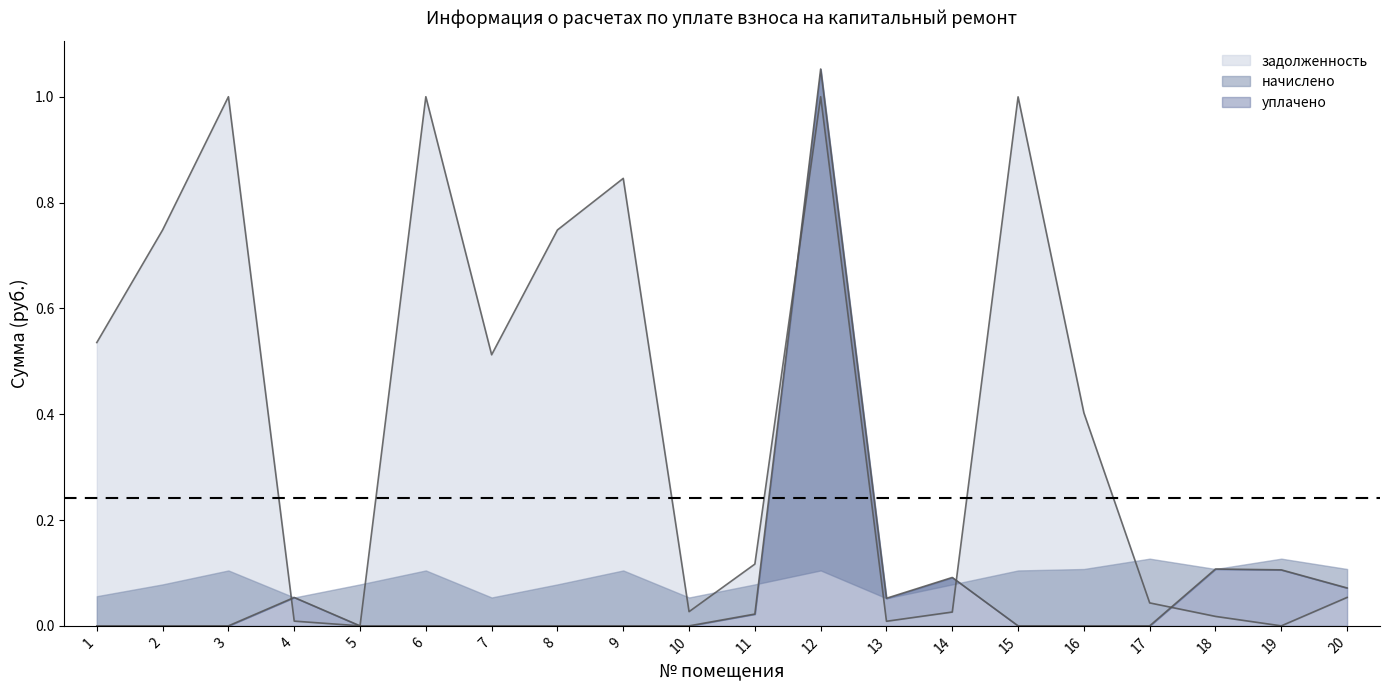

Which series has the largest total across all categories?

задолженность